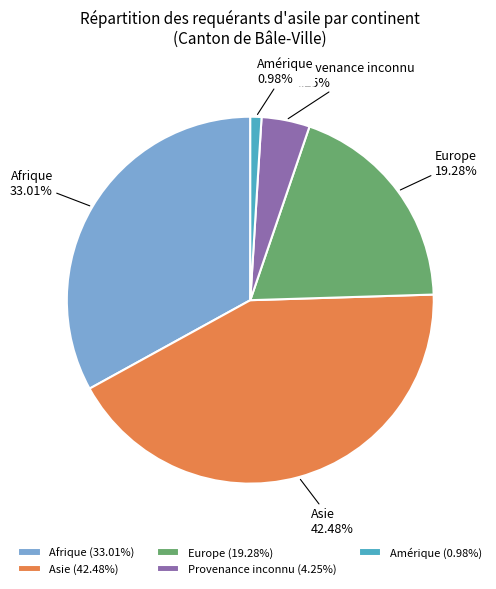

To the nearest percent, what is the average slice percentage?

20%